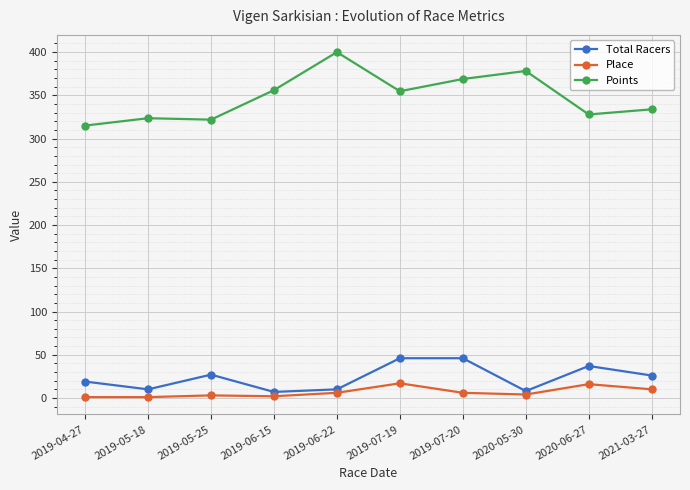

What is the lowest value of the Points series?

315.1